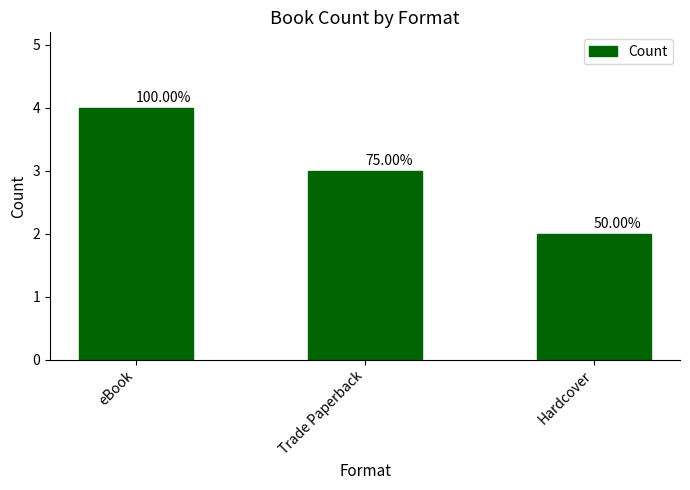

What is the label of the 1st bar from the right?

Hardcover